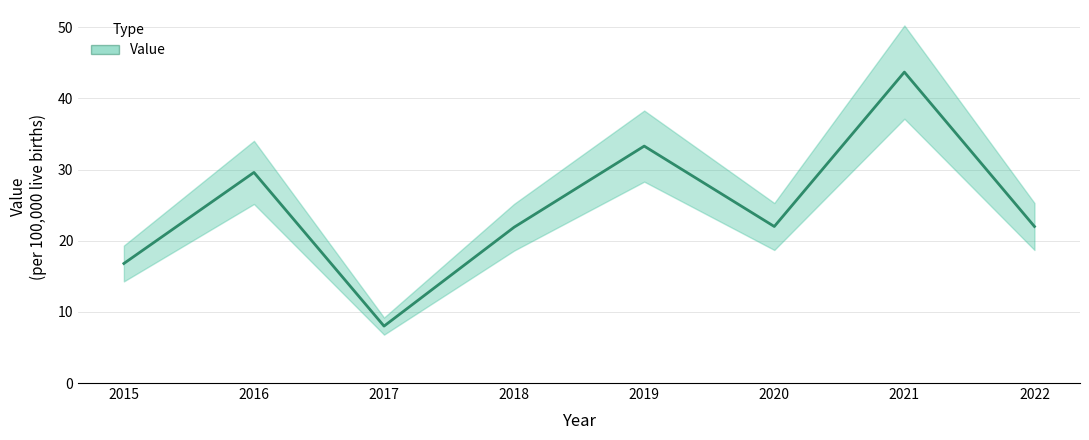

At which label is the value closest to 25?

2020